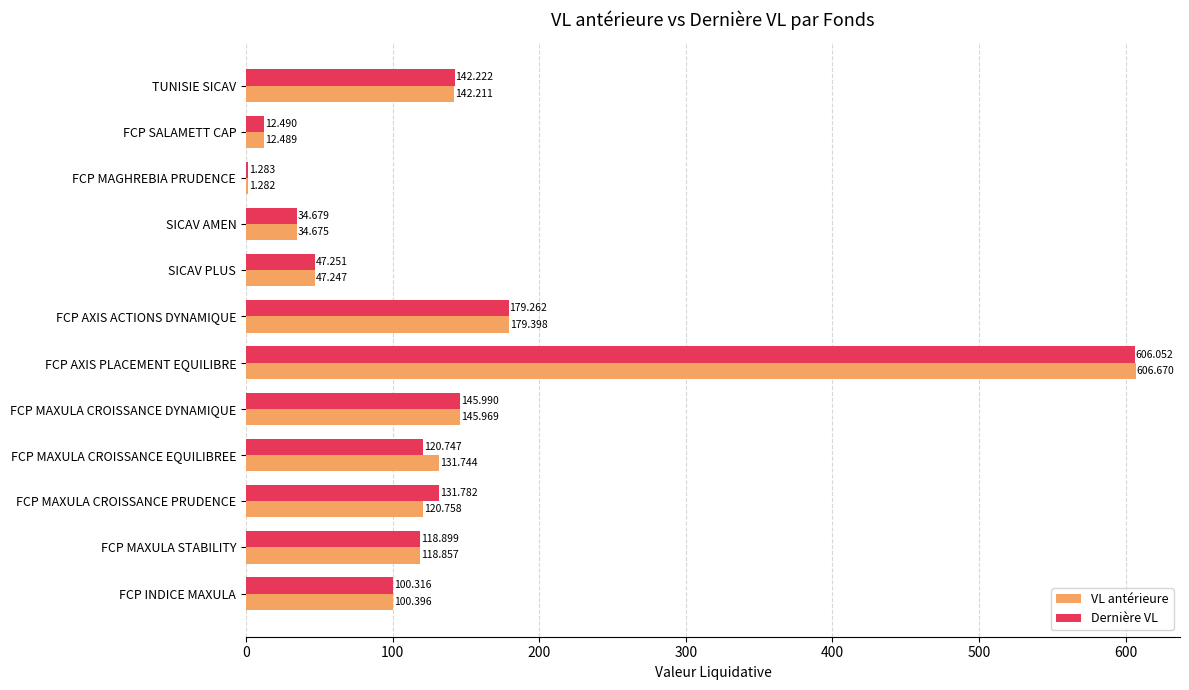

Which series has the largest total across all categories?

VL antérieure